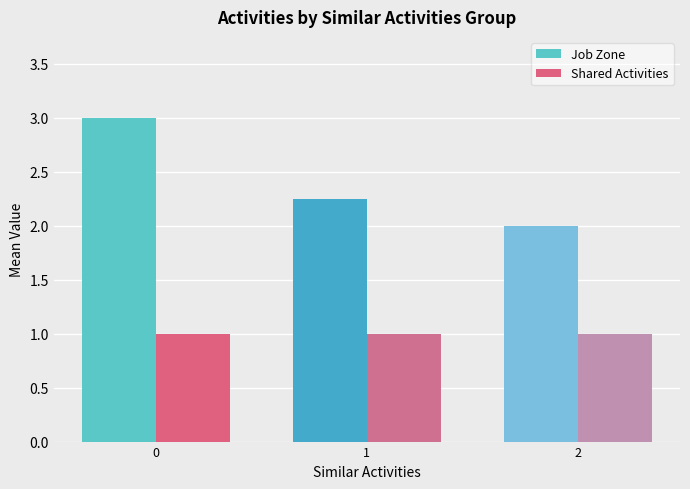

What is the total value across all series at 0?

4.0